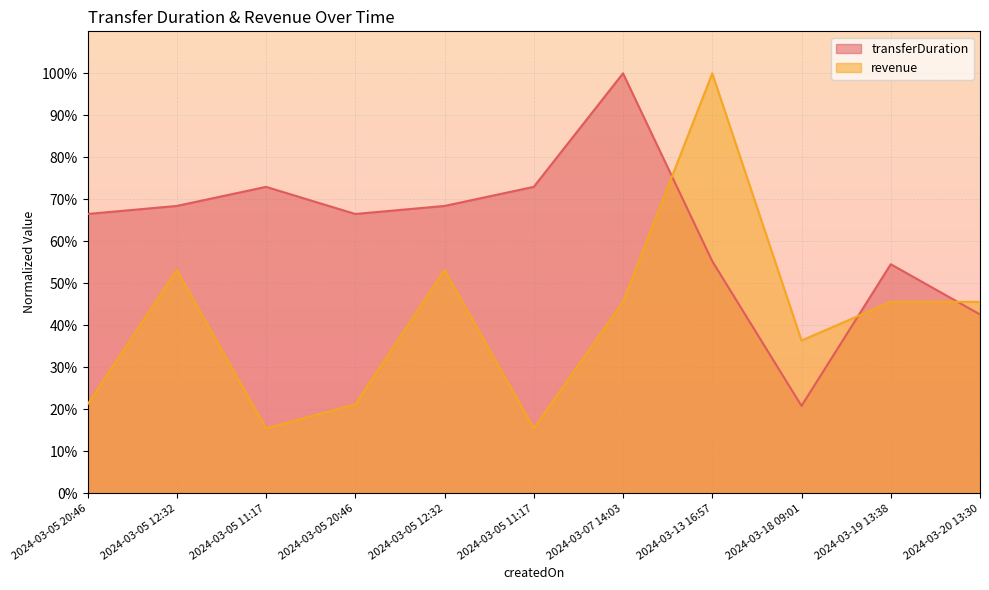

What value does the revenue series have at 2024-03-07 14:03?

45.6